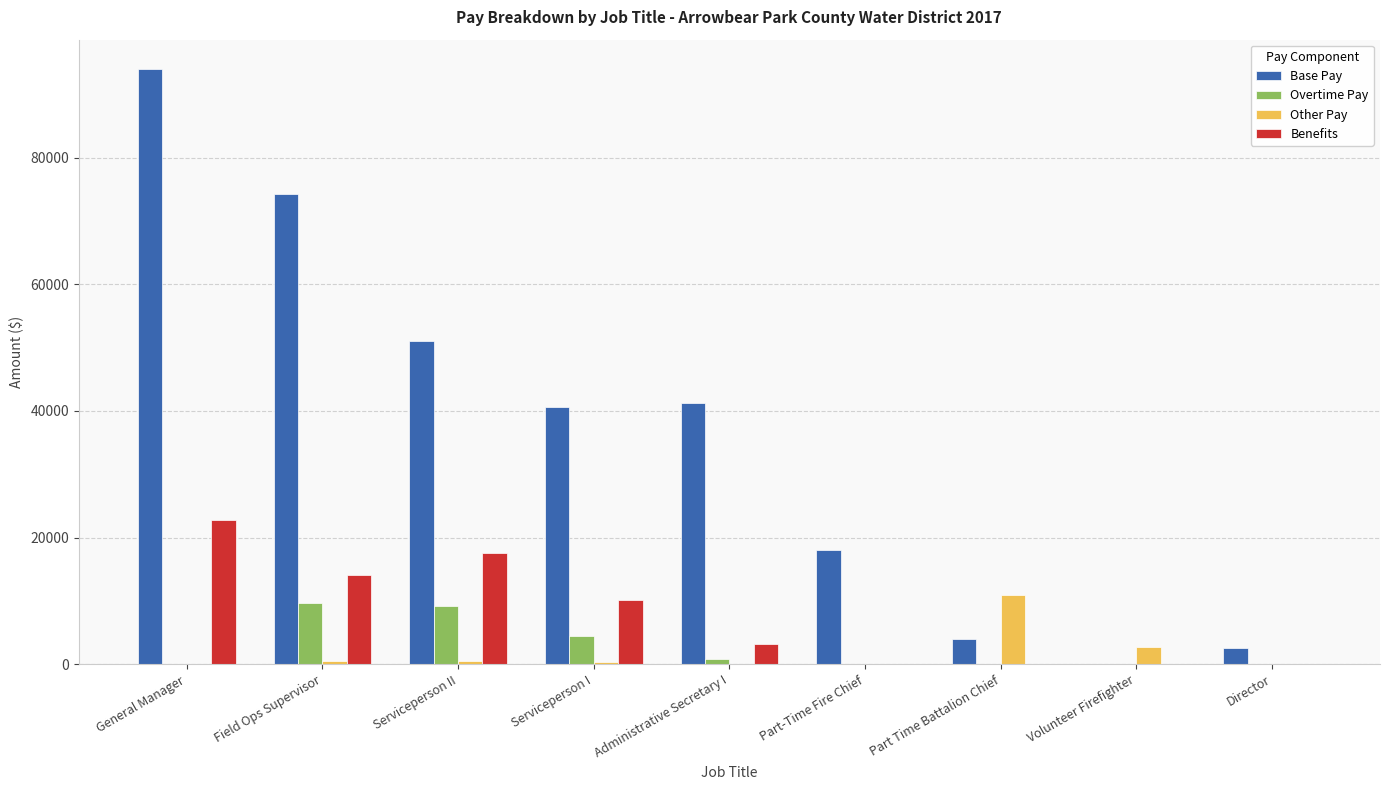

Is it true that Overtime Pay equals 6328 at Director?

False